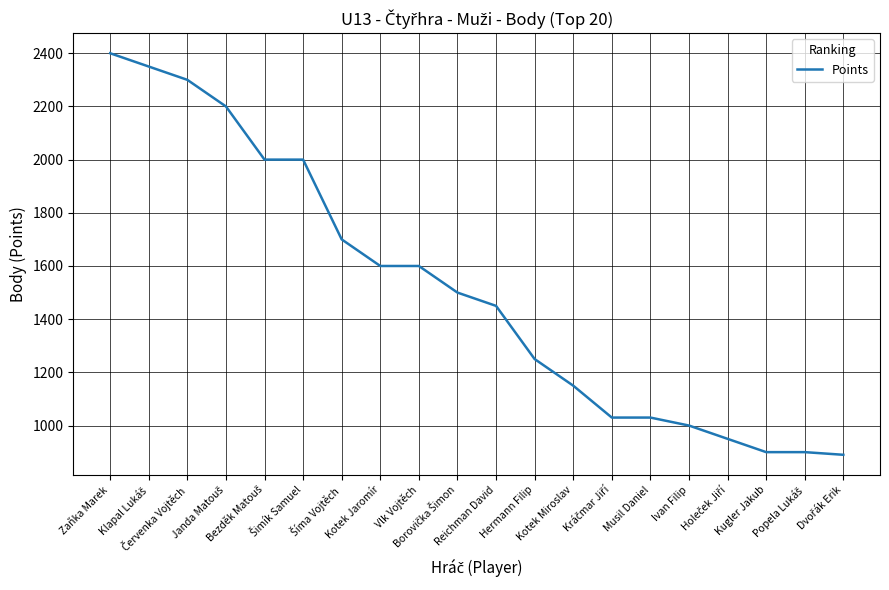

What is the minimum value shown in the chart?

890